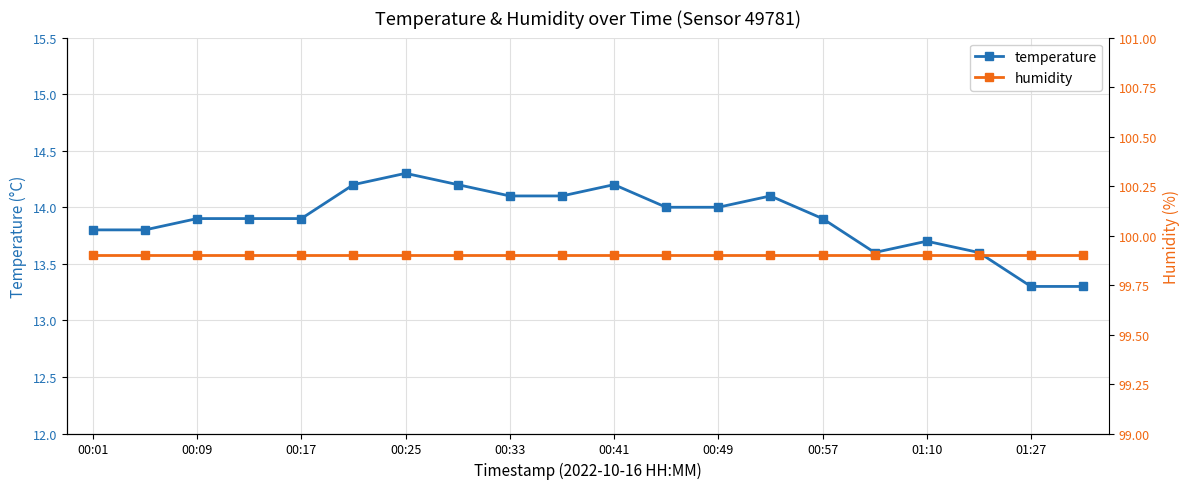

Which category has the highest value in the humidity series?

00:01